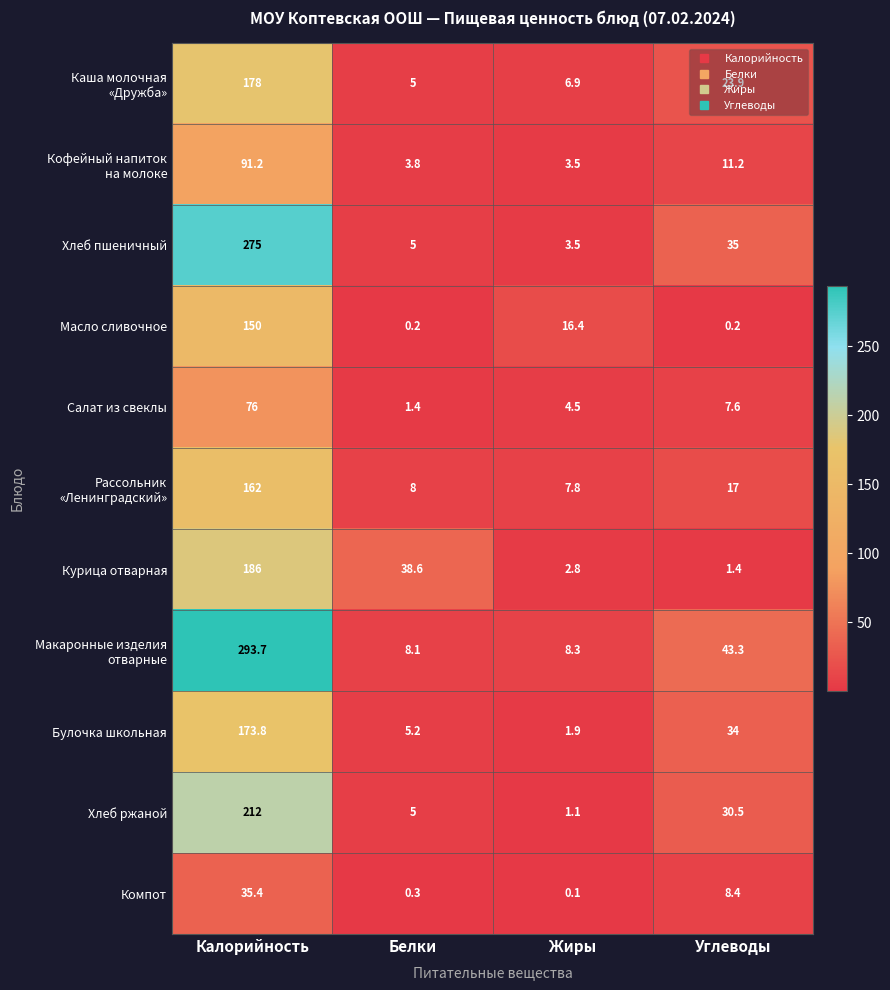

At which label does Масло сливочное first exceed 16?

Калорийность